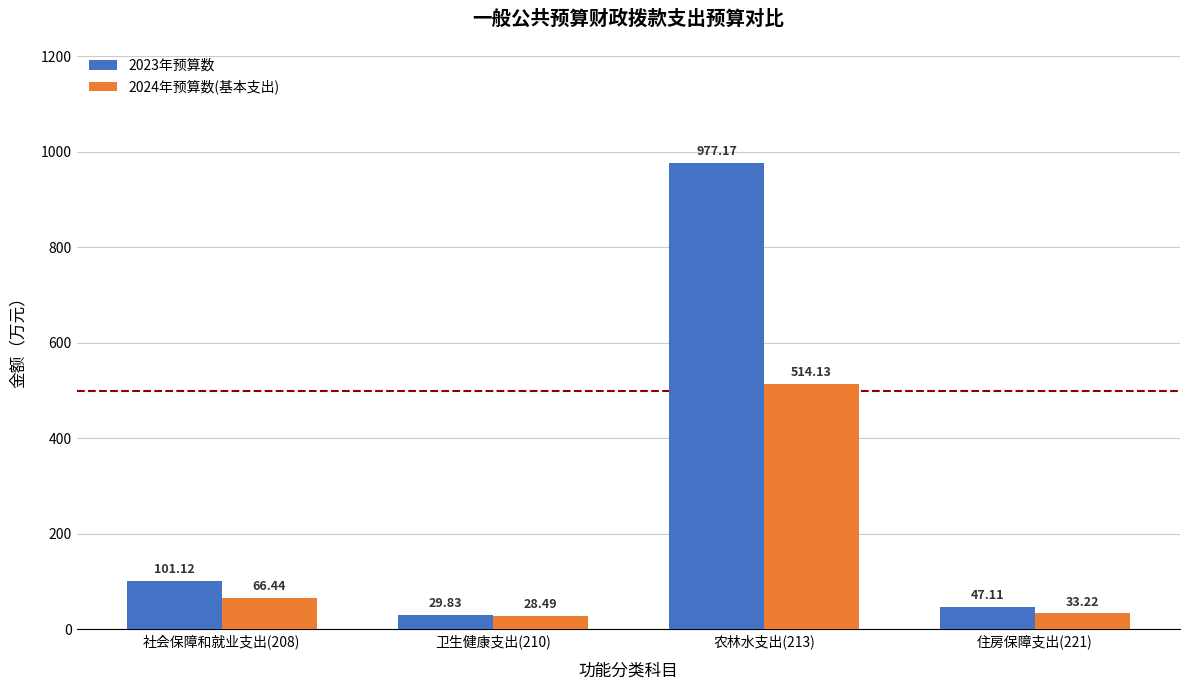

Where is 2023年预算数 nearest to the value 503?

社会保障和就业支出(208)